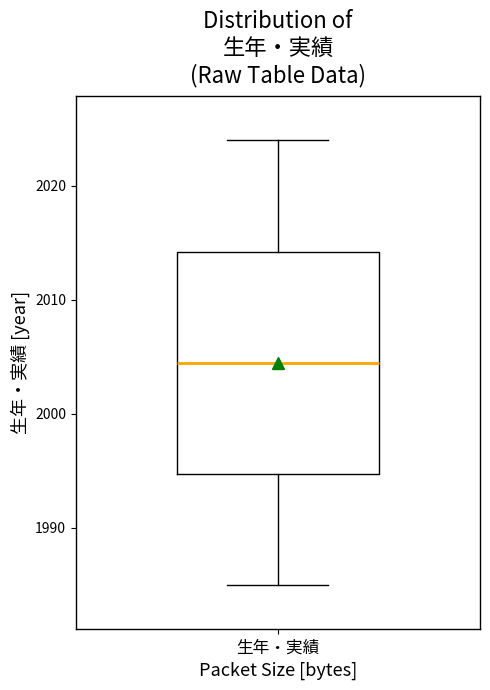

Where does the median line of the box for 生年・実績 sit on the y-axis? The values are not printed on the chart, so give them approximately, as read against the axis.

2005